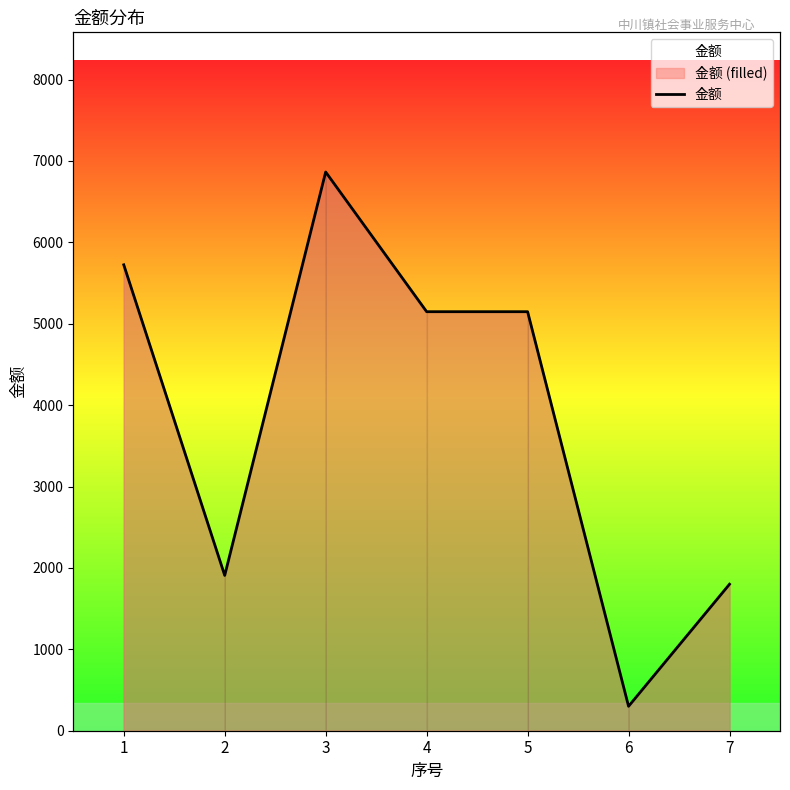

How many lines are shown in the chart?

1